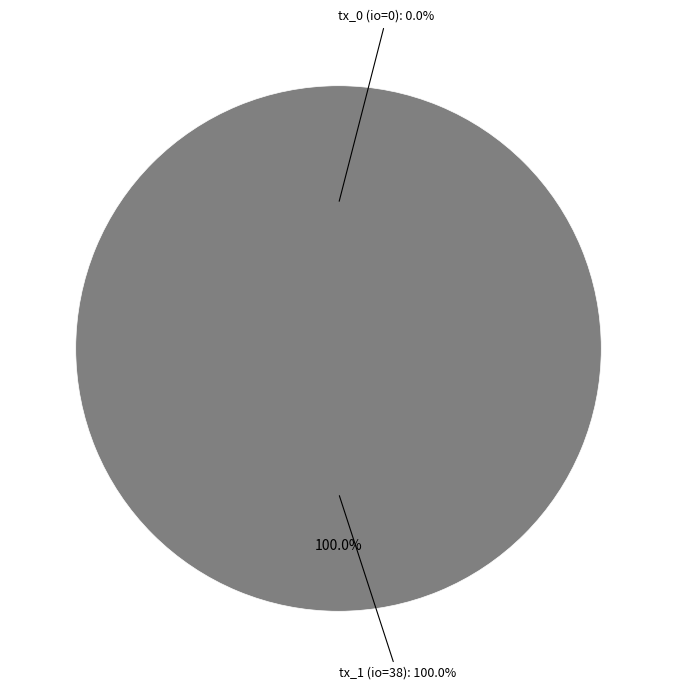

The tx_0 (io_index=0) slice represents 0% of the pie. True or false?

True